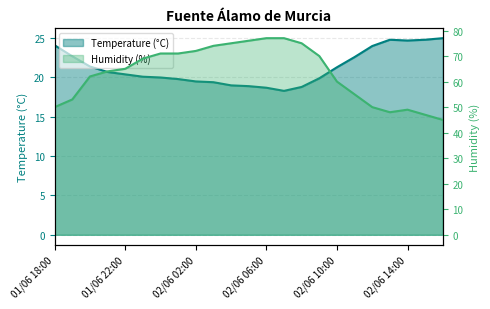

Reading left to right, transcribe all the data shown in this chart.

Temperature (°C): 01/06 18:00=24.1	01/06 19:00=22.7	01/06 20:00=21.4	01/06 21:00=20.7	01/06 22:00=20.4	01/06 23:00=20.1	02/06 00:00=20.0	02/06 01:00=19.8	02/06 02:00=19.5	02/06 03:00=19.4	02/06 04:00=19.0	02/06 05:00=18.9	02/06 06:00=18.7	02/06 07:00=18.3	02/06 08:00=18.8	02/06 09:00=19.9	02/06 10:00=21.3	02/06 11:00=22.6	02/06 12:00=24.0	02/06 13:00=24.8	02/06 14:00=24.7	02/06 15:00=24.8	02/06 16:00=25.0
Humidity (%): 01/06 18:00=50.0	01/06 19:00=53.0	01/06 20:00=62.0	01/06 21:00=64.0	01/06 22:00=65.0	01/06 23:00=69.0	02/06 00:00=71.0	02/06 01:00=71.0	02/06 02:00=72.0	02/06 03:00=74.0	02/06 04:00=75.0	02/06 05:00=76.0	02/06 06:00=77.0	02/06 07:00=77.0	02/06 08:00=75.0	02/06 09:00=70.0	02/06 10:00=60.0	02/06 11:00=55.0	02/06 12:00=50.0	02/06 13:00=48.0	02/06 14:00=49.0	02/06 15:00=47.0	02/06 16:00=45.0